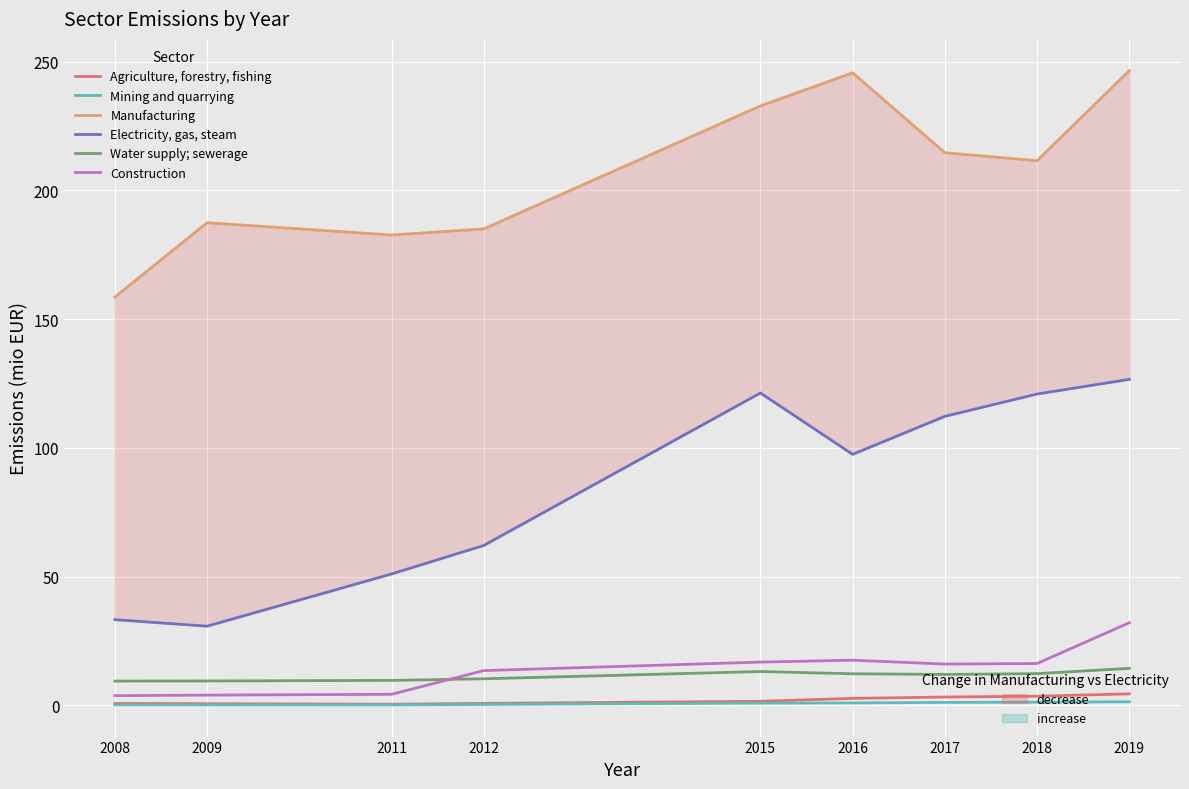

What is the value of the Agriculture, forestry, fishing point at the 7th from the left?

3.3